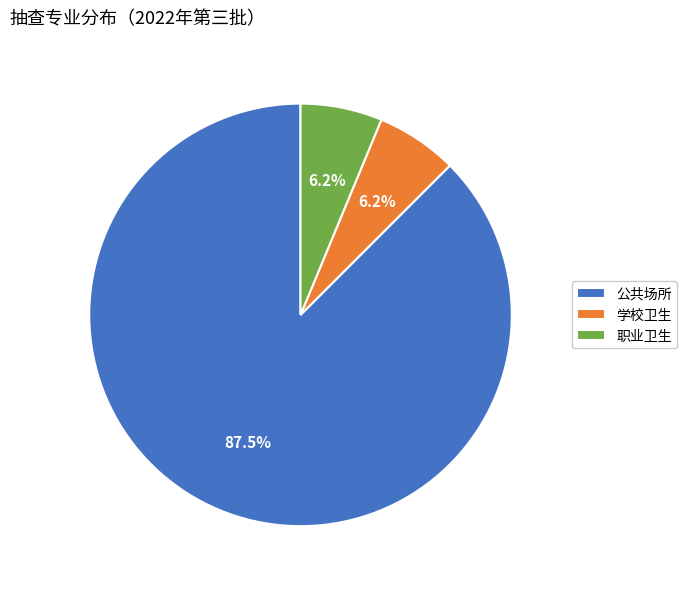

How many segments does this pie chart have?

3